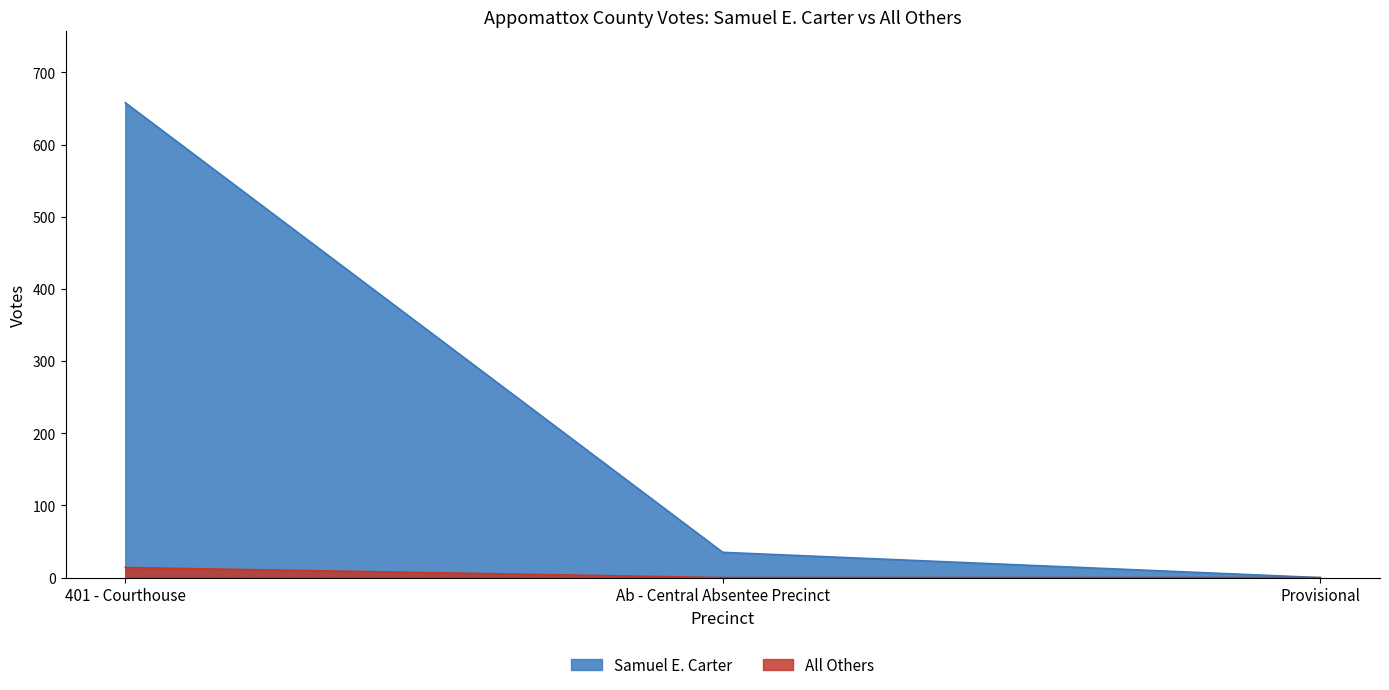

What is the difference between the All Others values at Provisional and 401 - Courthouse?

14